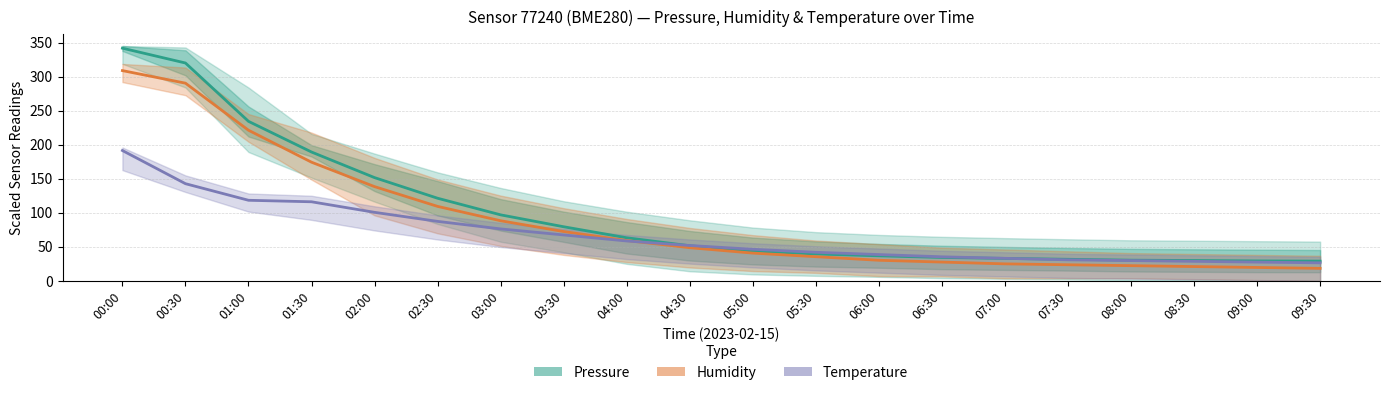

What is the value of the Pressure (Pa, offset) point at the 10th from the left?

51.7